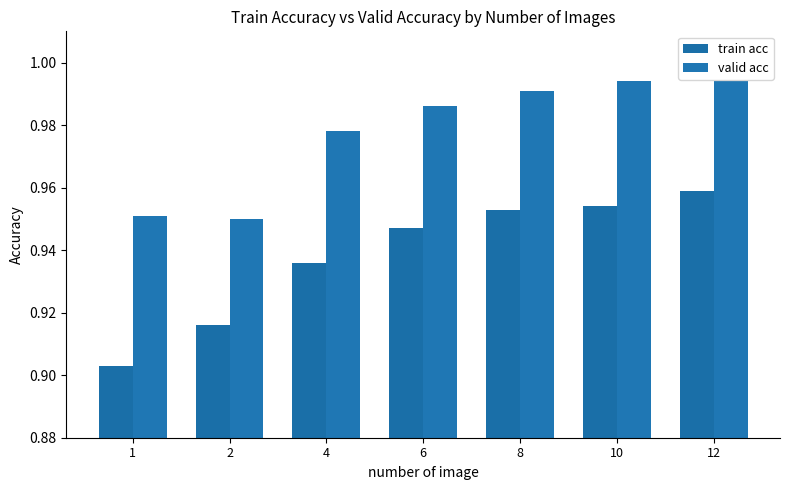

Which series has the largest total across all categories?

valid acc